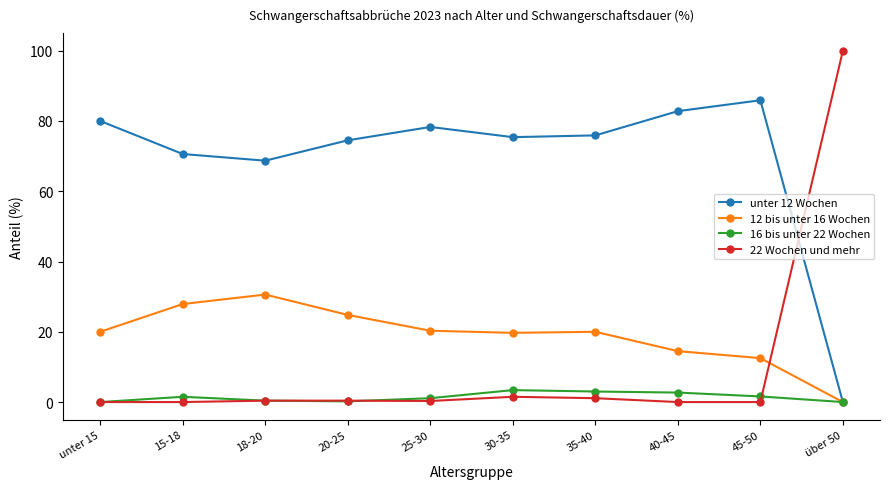

At which category does the chart reach its peak across all series?

über 50